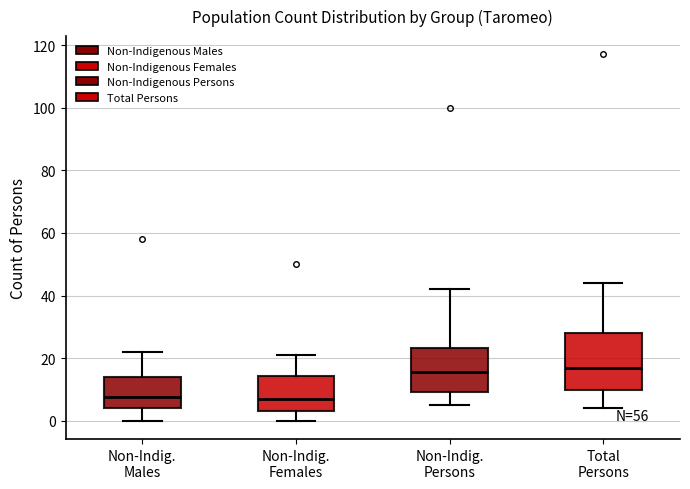

Reading left to right, transcribe this box plot: for each box, give where its median line is, the range the box spans, and where its two whiskers end, as read against the y-axis. The values are not printed on the chart, so give them approximately, as read against the axis.

Non-Indig. Males: median 8, box 4 to 14, whiskers 0 to 22
Non-Indig. Females: median 8, box 4 to 14, whiskers 0 to 22
Non-Indig. Persons: median 16, box 10 to 24, whiskers 6 to 42
Total Persons: median 18, box 10 to 28, whiskers 4 to 44